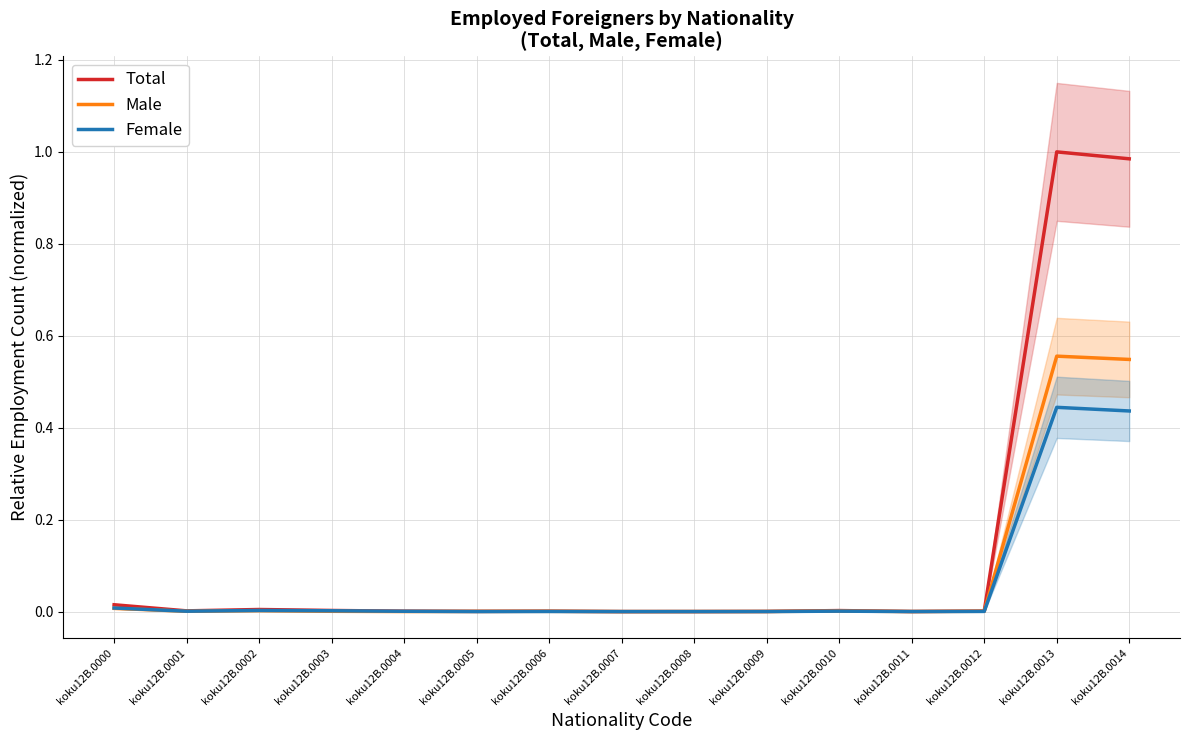

Rank the series at koku12B.0002 from lowest to highest value.

Male, Female, Total